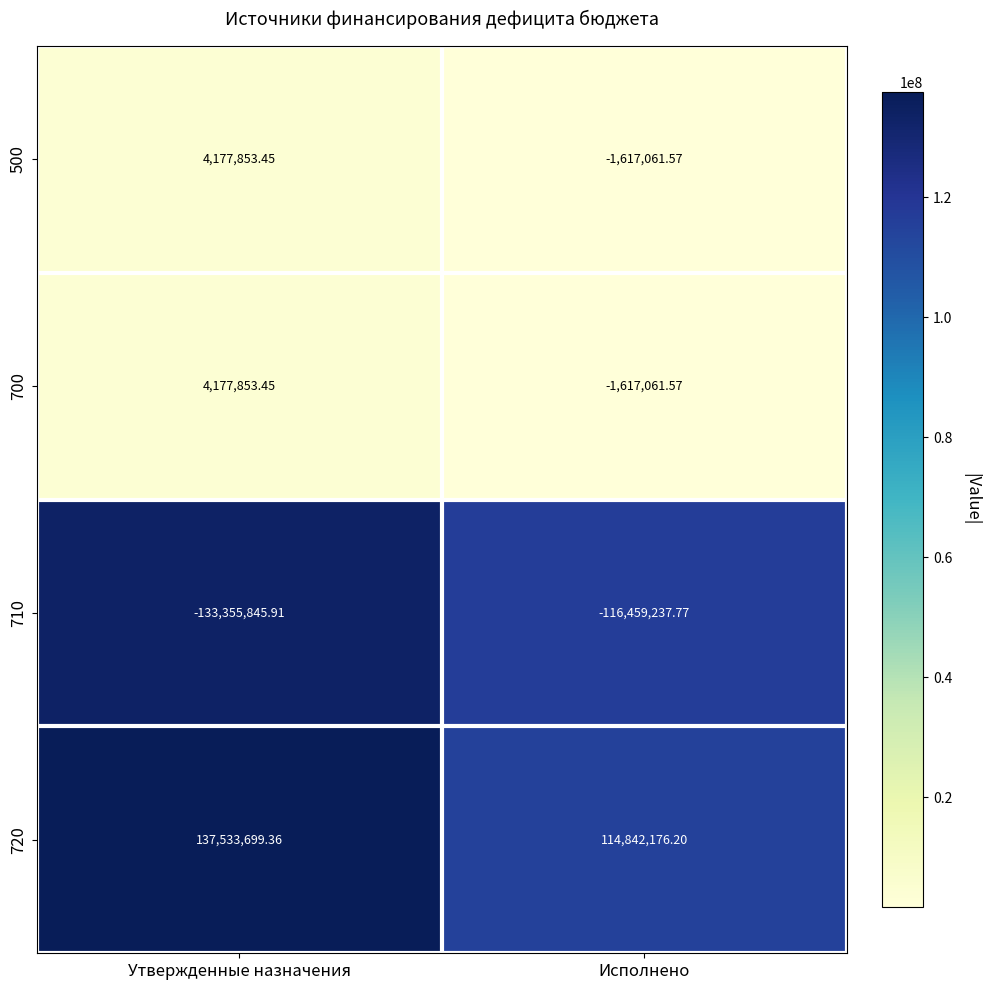

What is the spread (max minus min) of values at Утвержденные назначения?

270889545.3